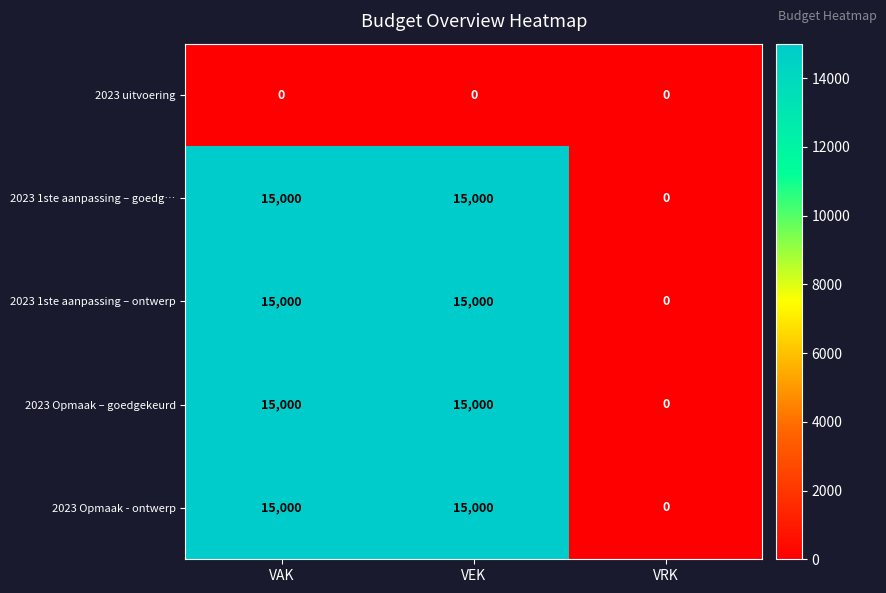

The 2023 Opmaak - ontwerp series shows 15000 at VEK. True or false?

True